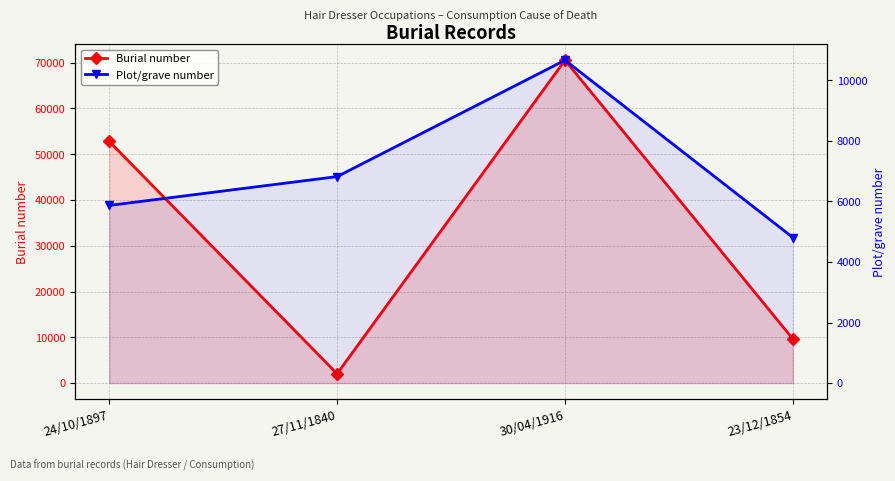

Reading left to right, what are all the values shown in this chart?

Burial number: 52808	2037	70554	9628
Plot/grave number: 5869	6822	10668	4809